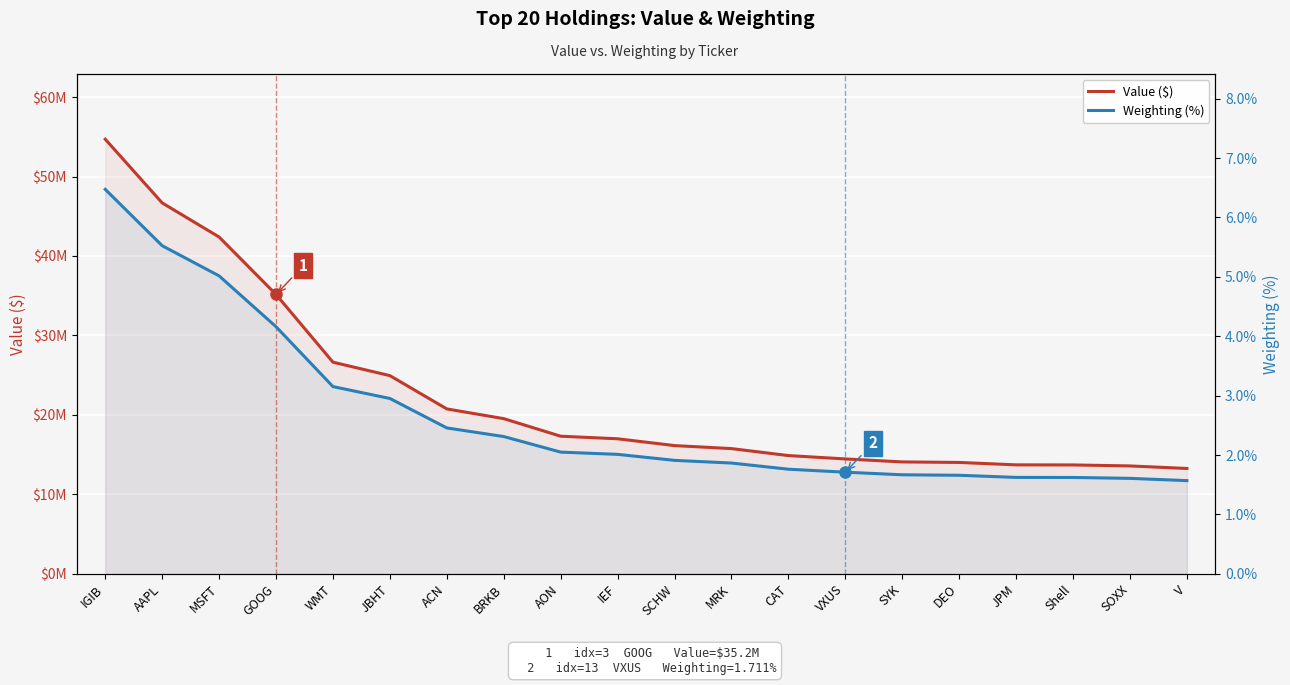

At GOOG, list the series in order from largest to smallest.

Value ($), Weighting (%)